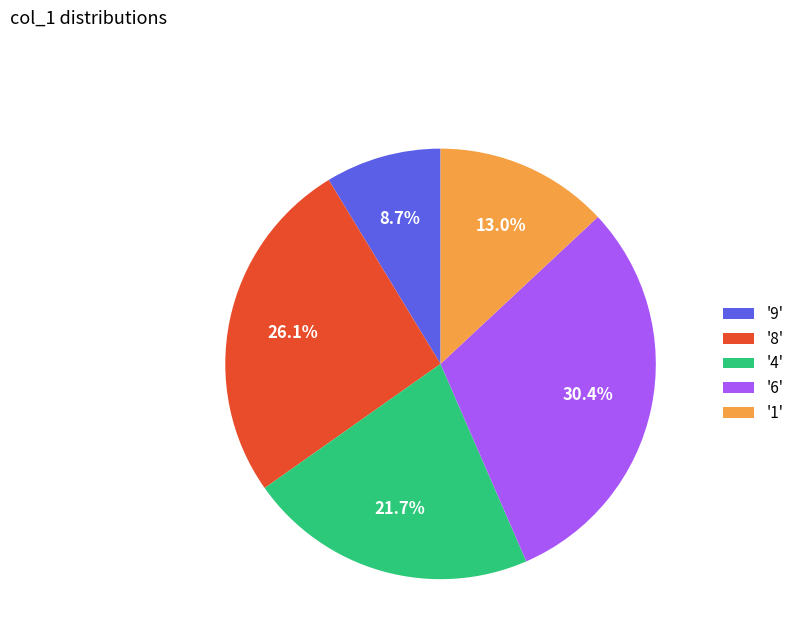

Count the number of slices in the pie.

5